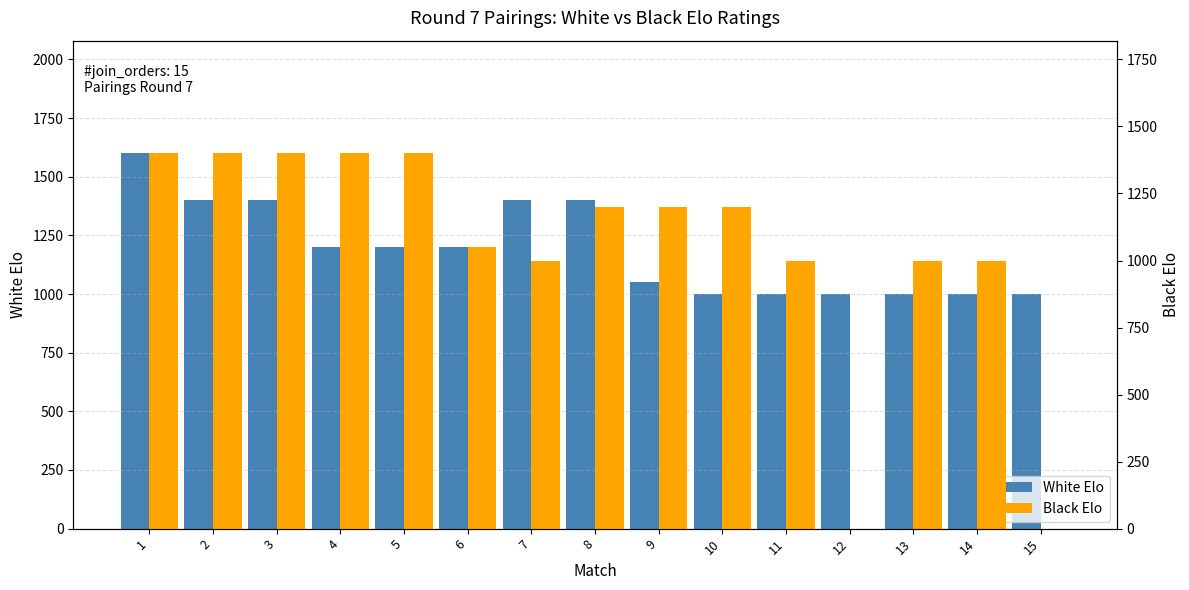

What is the value of the White Elo bar at the 5th from the left?

1200